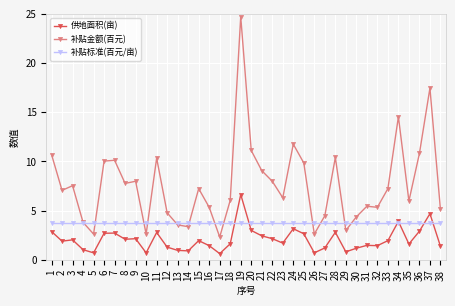

True or false: 补贴金额(百元) has more than 1 points higher than both neighbors.

True